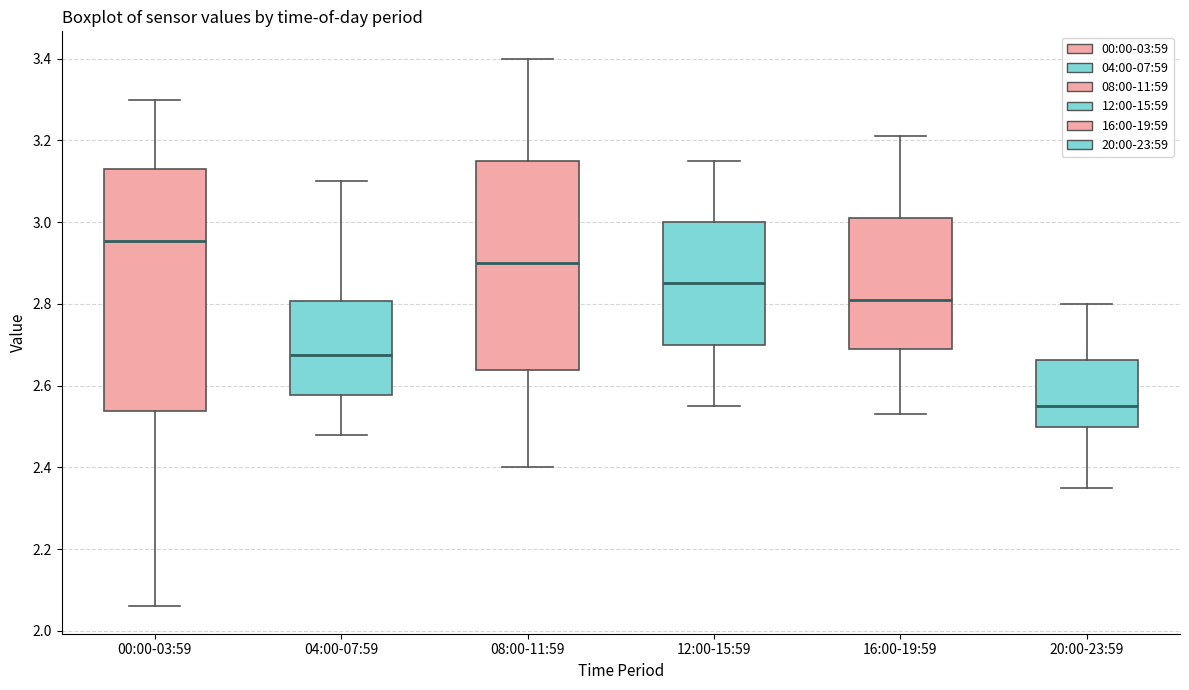

Reading left to right, read every box against the y-axis: the position of its median line, the range the box covers, and the ends of its whiskers. The values are not printed on the chart, so give them approximately, as read against the axis.

00:00-03:59: median 2.96, box 2.54 to 3.14, whiskers 2.06 to 3.30
04:00-07:59: median 2.68, box 2.58 to 2.80, whiskers 2.48 to 3.10
08:00-11:59: median 2.90, box 2.64 to 3.16, whiskers 2.40 to 3.40
12:00-15:59: median 2.86, box 2.70 to 3.00, whiskers 2.56 to 3.16
16:00-19:59: median 2.82, box 2.70 to 3.02, whiskers 2.54 to 3.22
20:00-23:59: median 2.56, box 2.50 to 2.66, whiskers 2.36 to 2.80